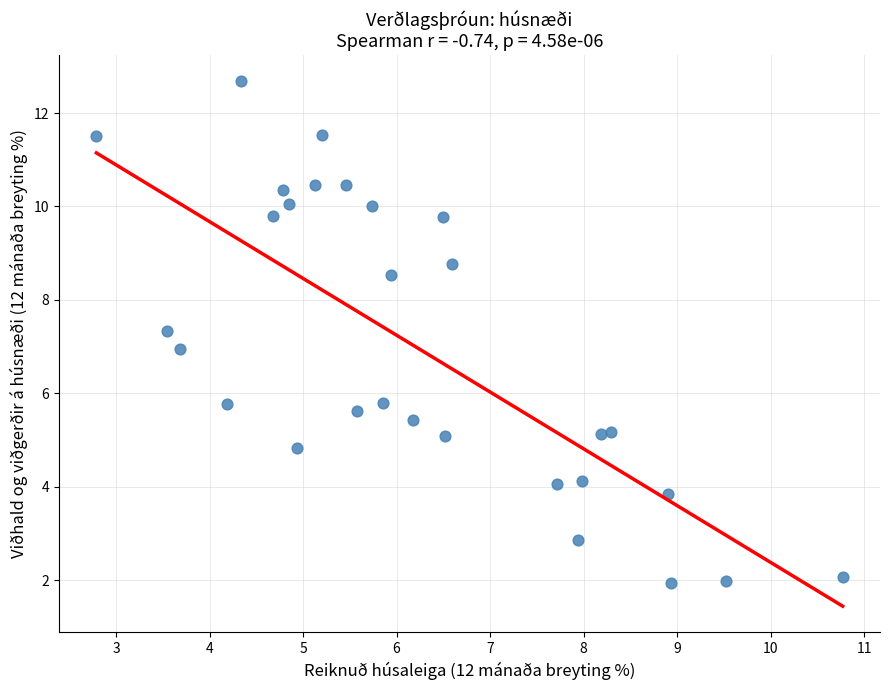

What is the range of Y values (max minus min)?

10.7